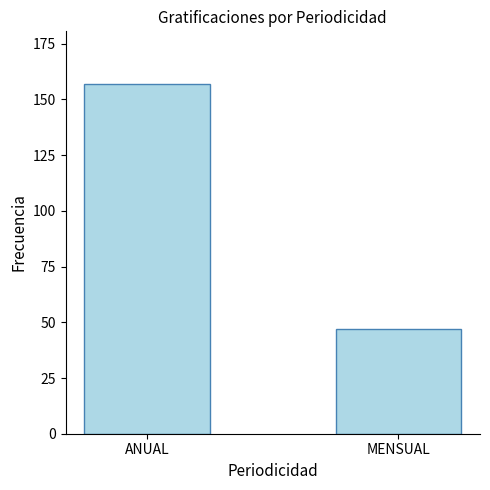

Rank the categories by value from highest to lowest.

ANUAL, MENSUAL